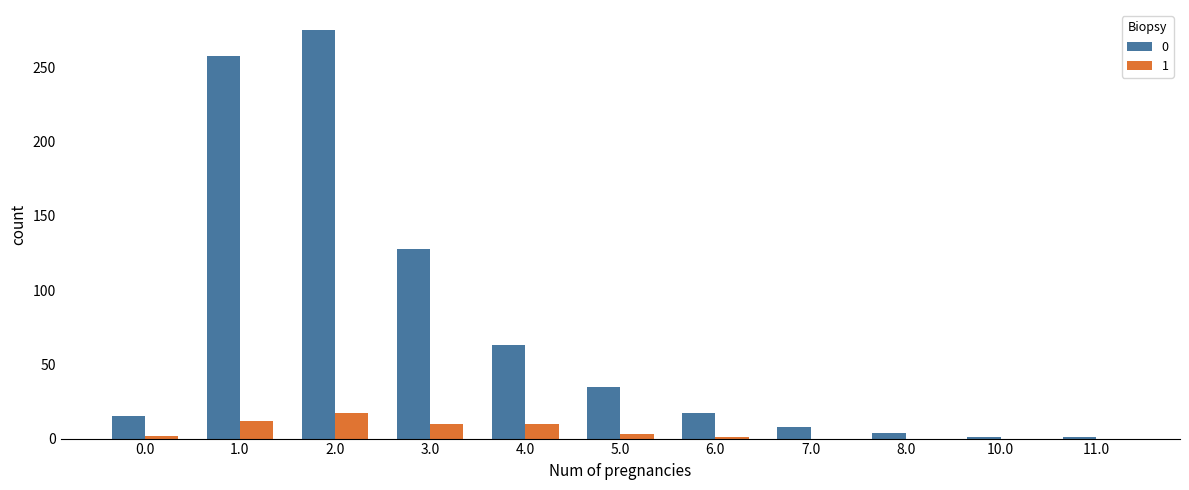

At which category is the sum across all series the highest?

2.0